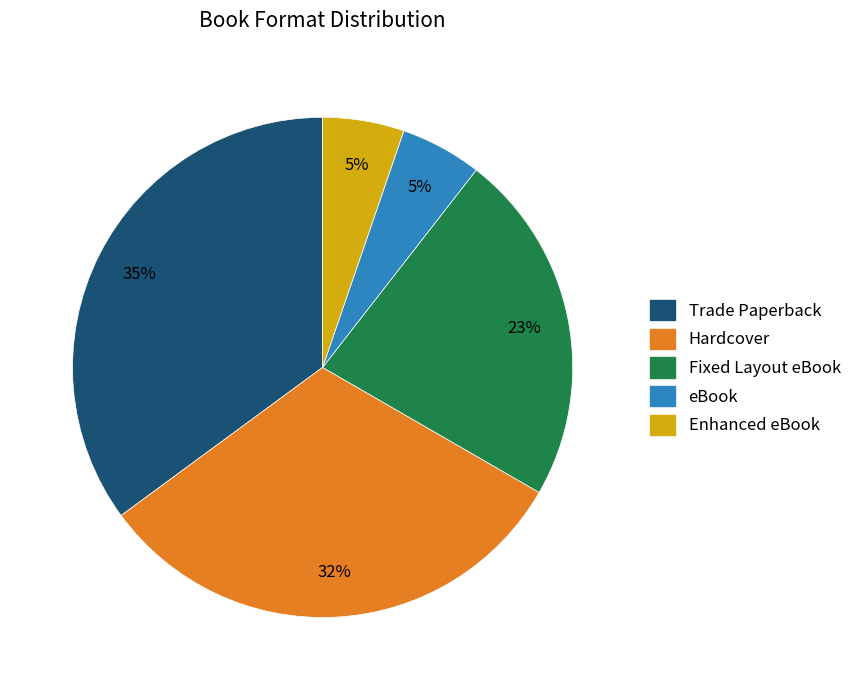

Which has a higher value, eBook or Hardcover?

Hardcover